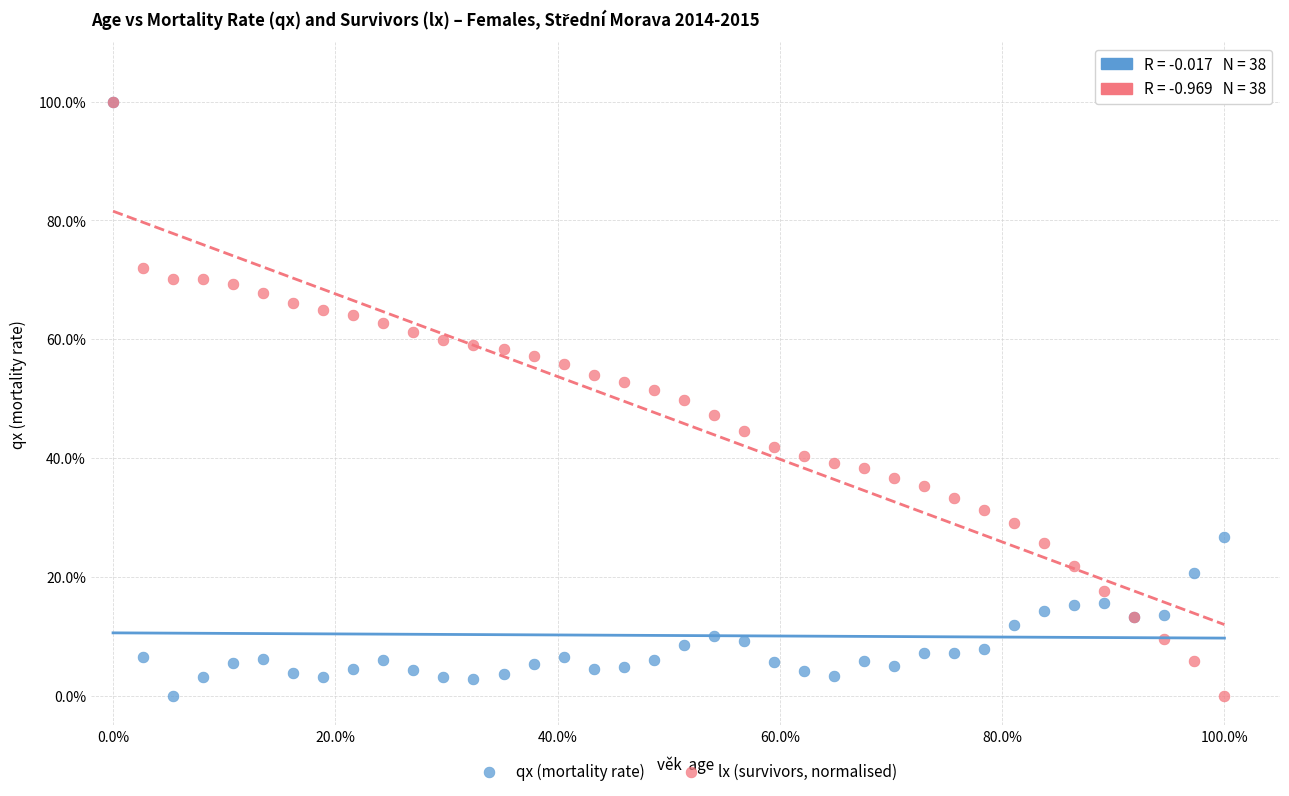

What are all the series names shown in the legend?

qx (mortality rate), lx (survivors, normalised)